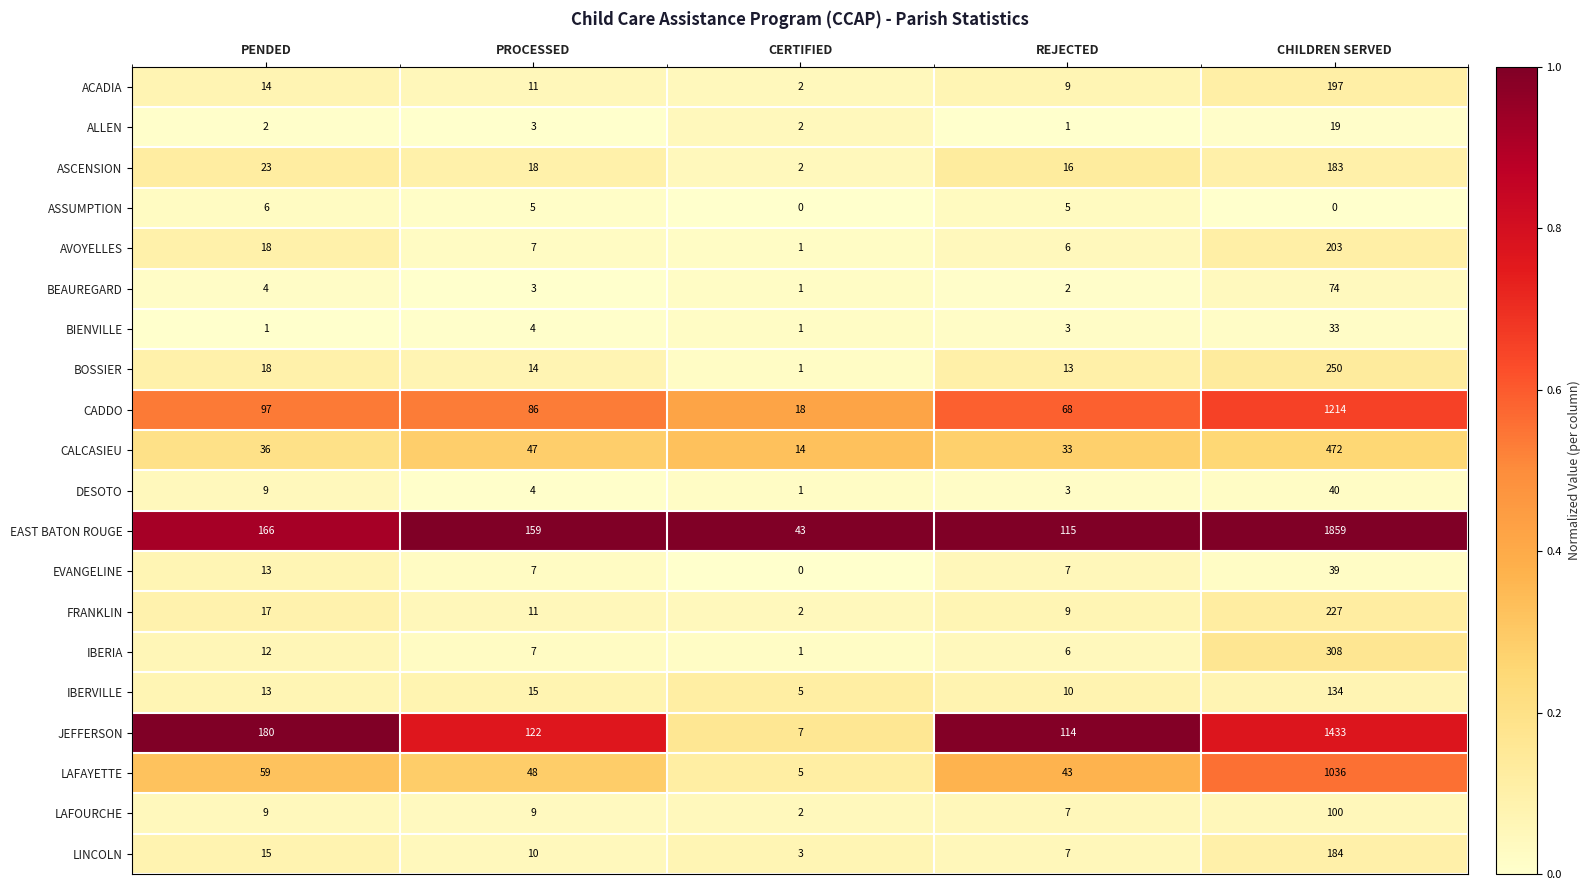

Which category has the highest value across all series?

CHILDREN SERVED